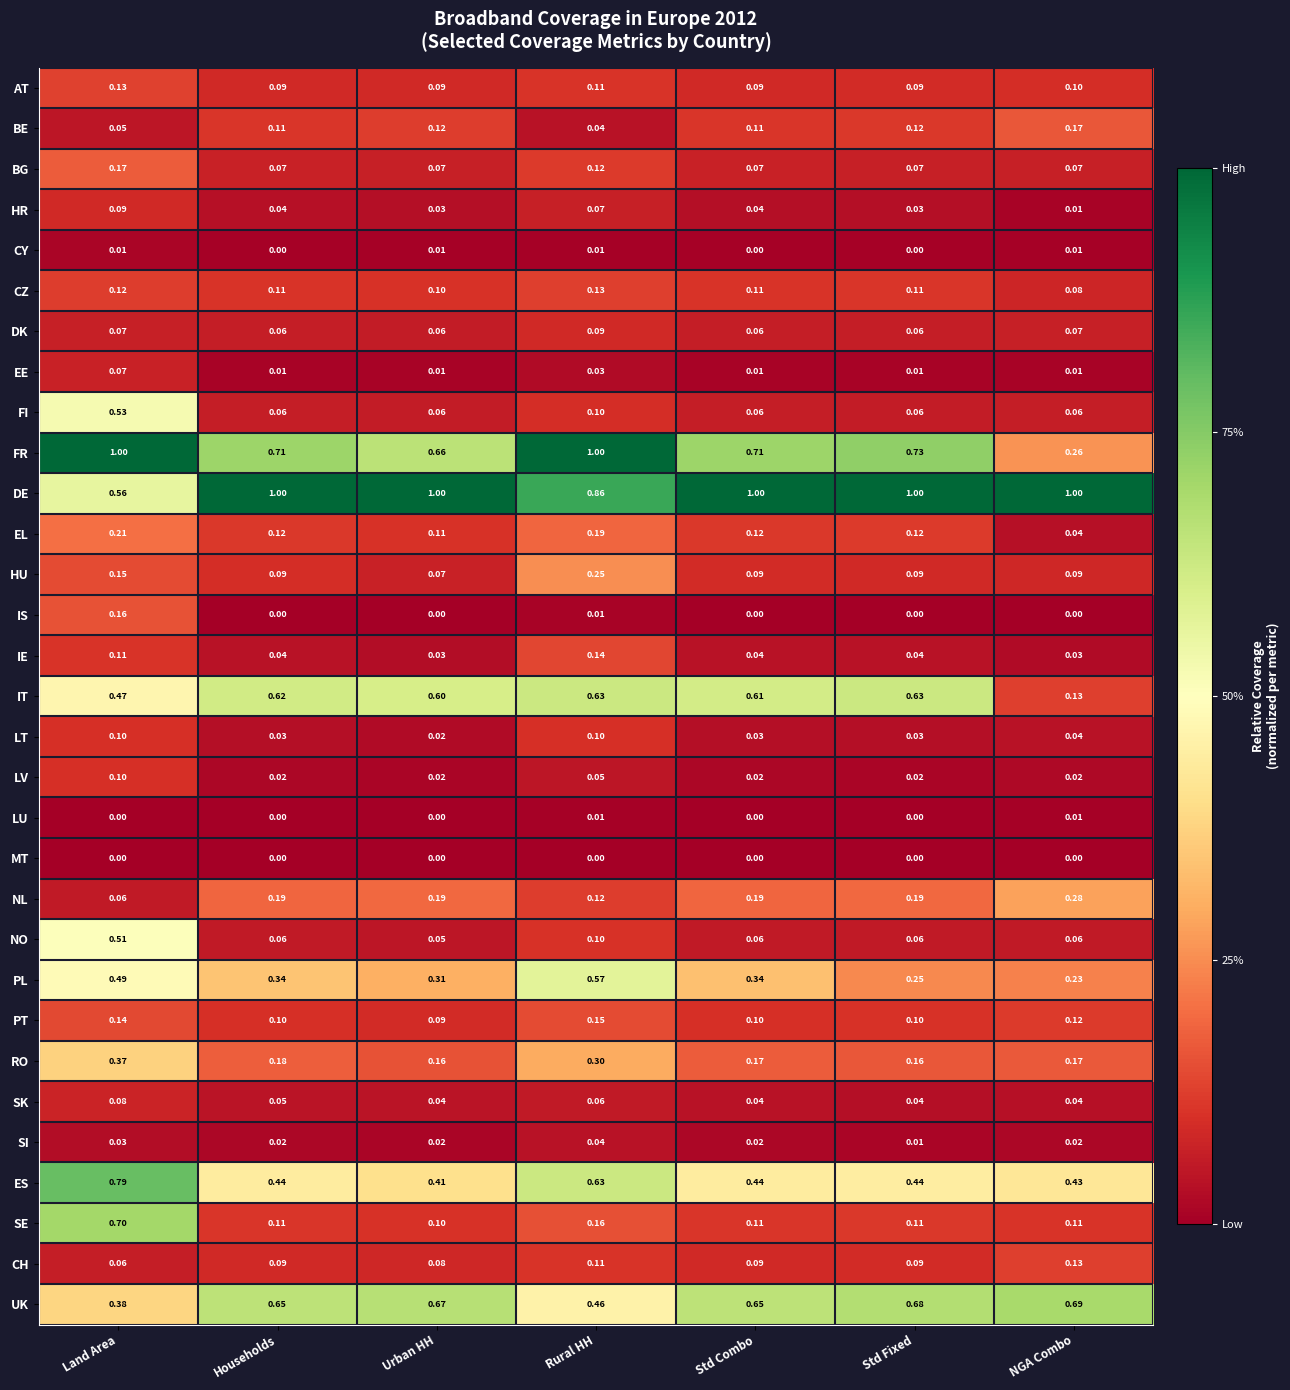

Which series has the largest total across all categories?

DE